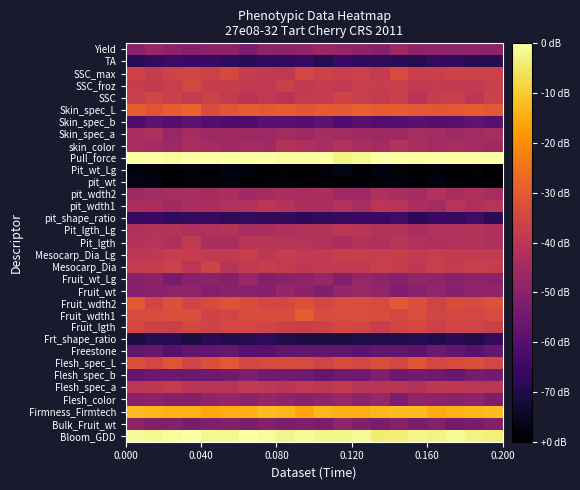

Count the number of categories in the chart.

20